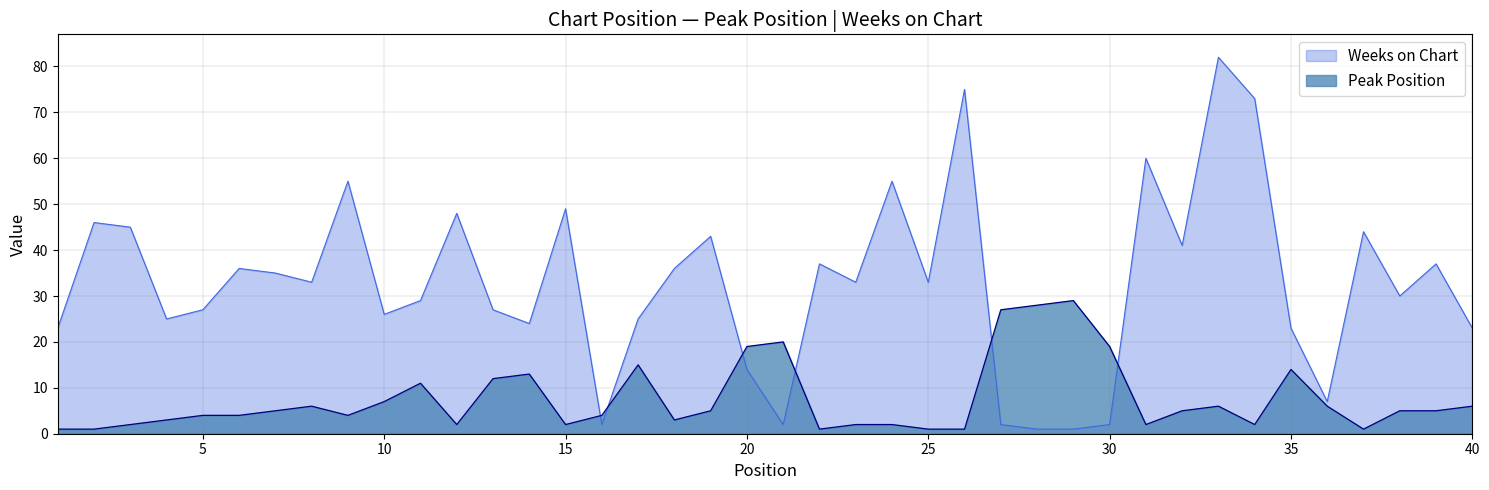

Which series has the largest range (max minus min)?

Weeks on Chart